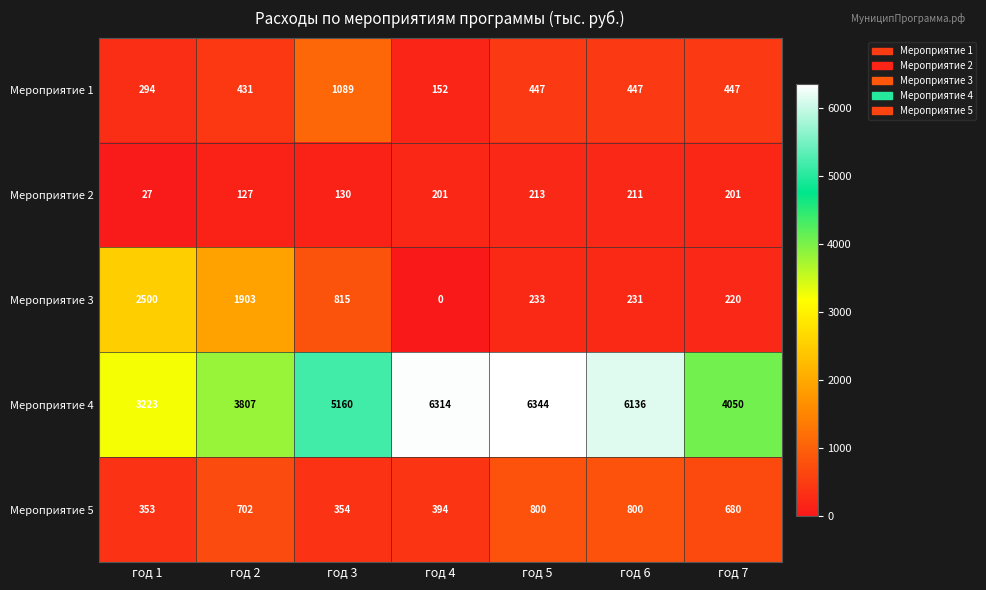

Count the number of categories in the chart.

7